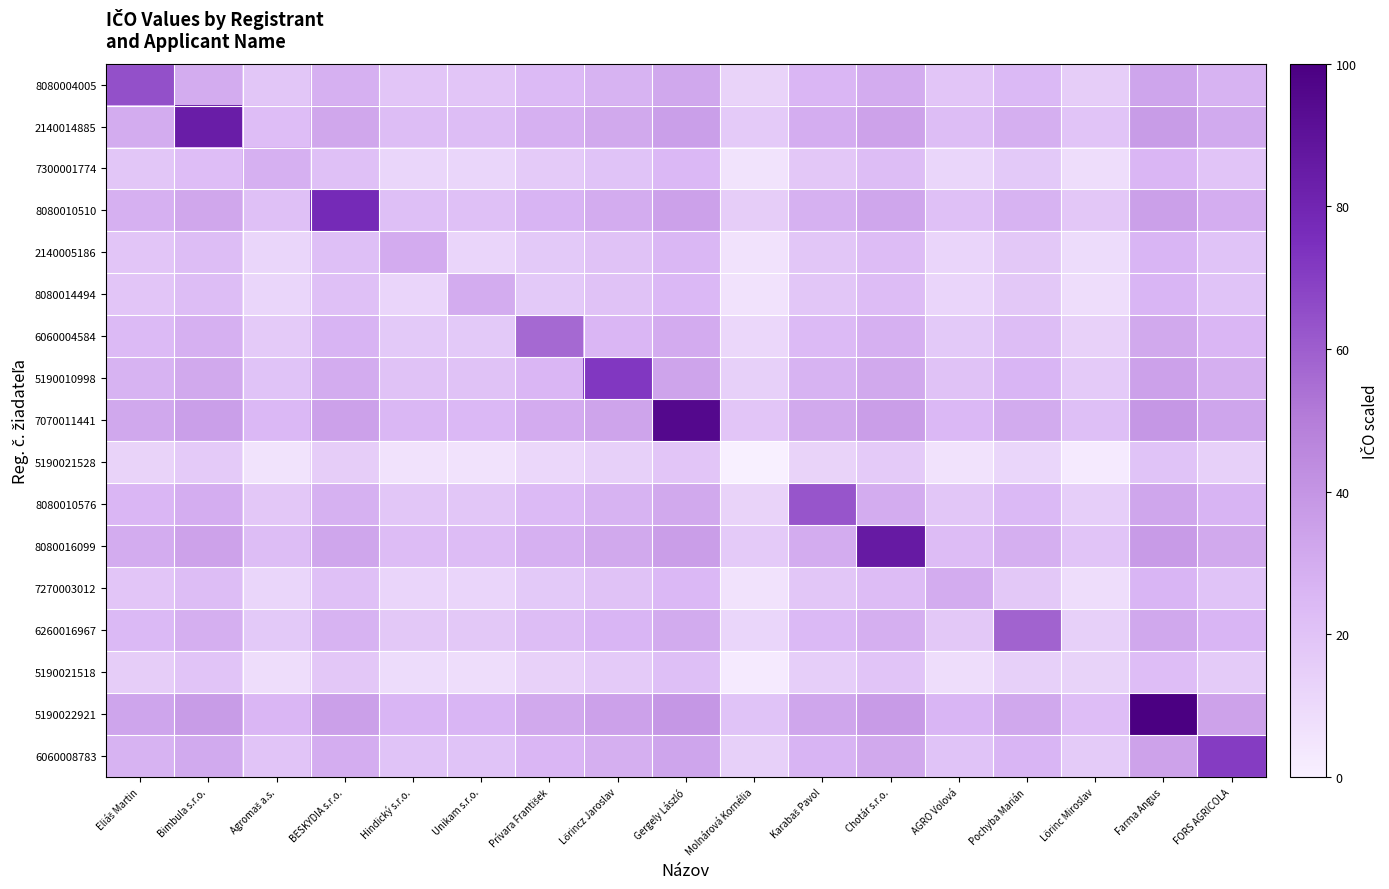

Which series has the largest range (max minus min)?

5190022921